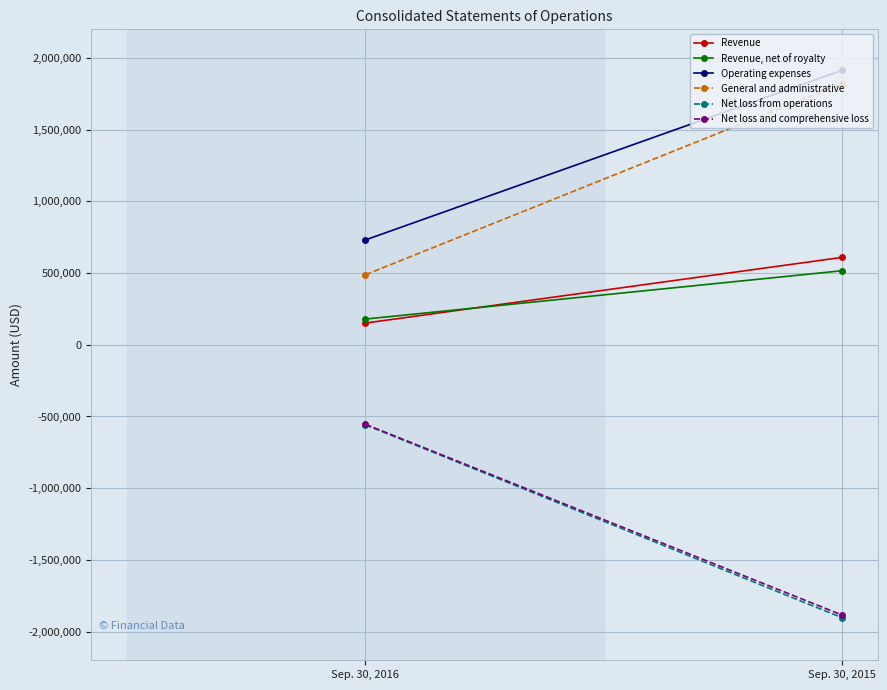

Reading left to right, what are all the values shown in this chart?

Revenue: Sep. 30, 2016=151432	Sep. 30, 2015=609575
Revenue, net of royalty: Sep. 30, 2016=179467	Sep. 30, 2015=516407
Operating expenses: Sep. 30, 2016=731335	Sep. 30, 2015=1913991
General and administrative: Sep. 30, 2016=488607	Sep. 30, 2015=1821528
Net loss from operations: Sep. 30, 2016=-558149	Sep. 30, 2015=-1903290
Net loss and comprehensive loss: Sep. 30, 2016=-554374	Sep. 30, 2015=-1884667